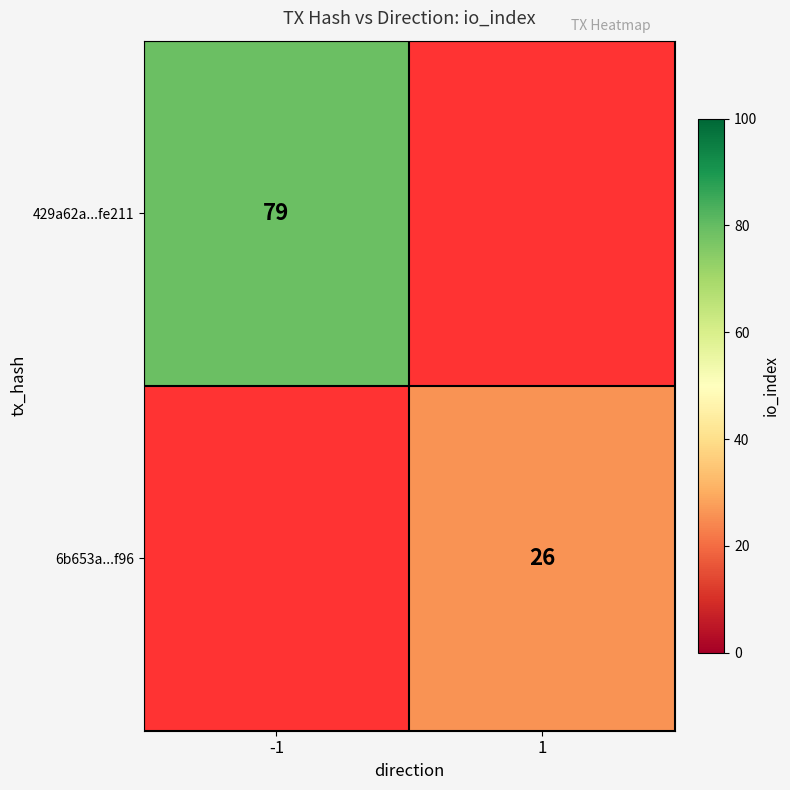

True or false: 429a62a...fe211 has a value of 26.6 at -1.

False